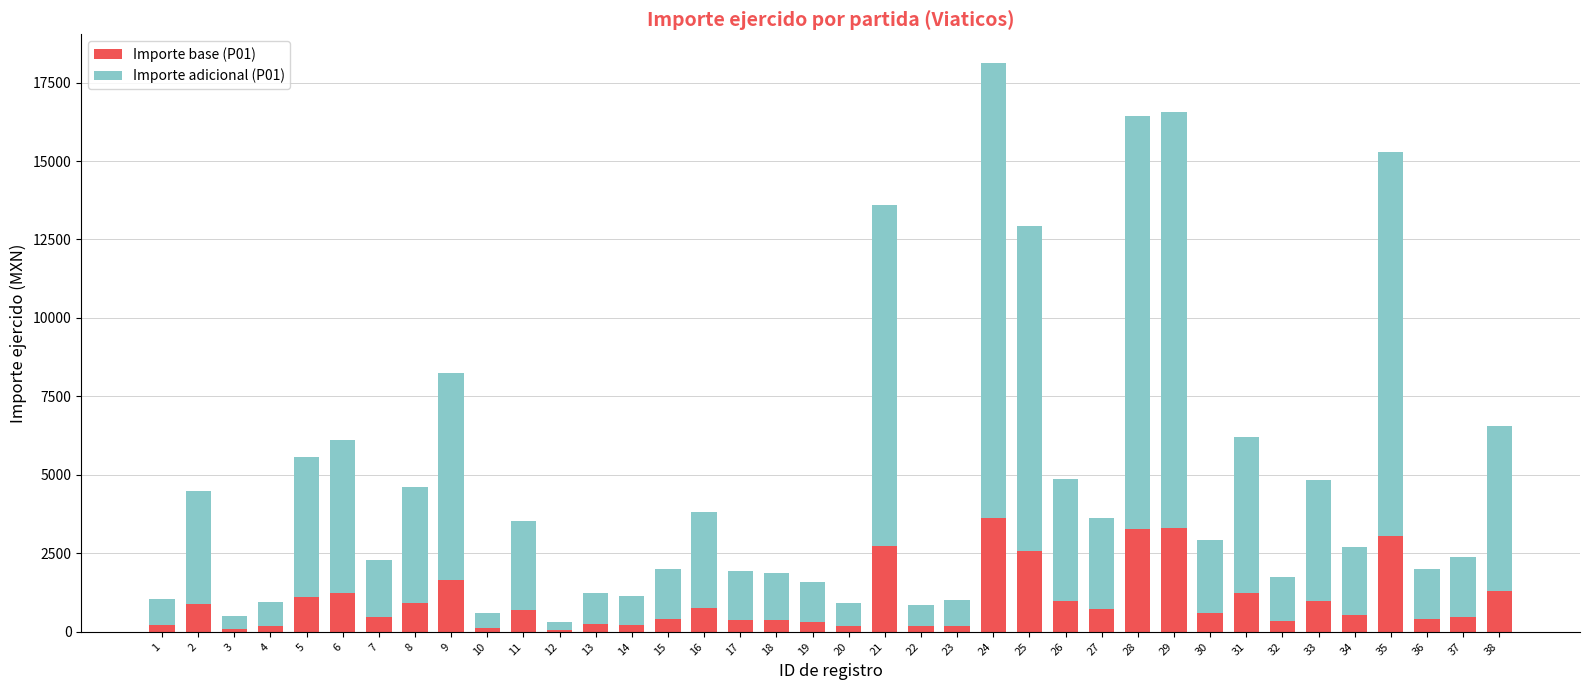

What is the total value across all series at 28?

16434.0